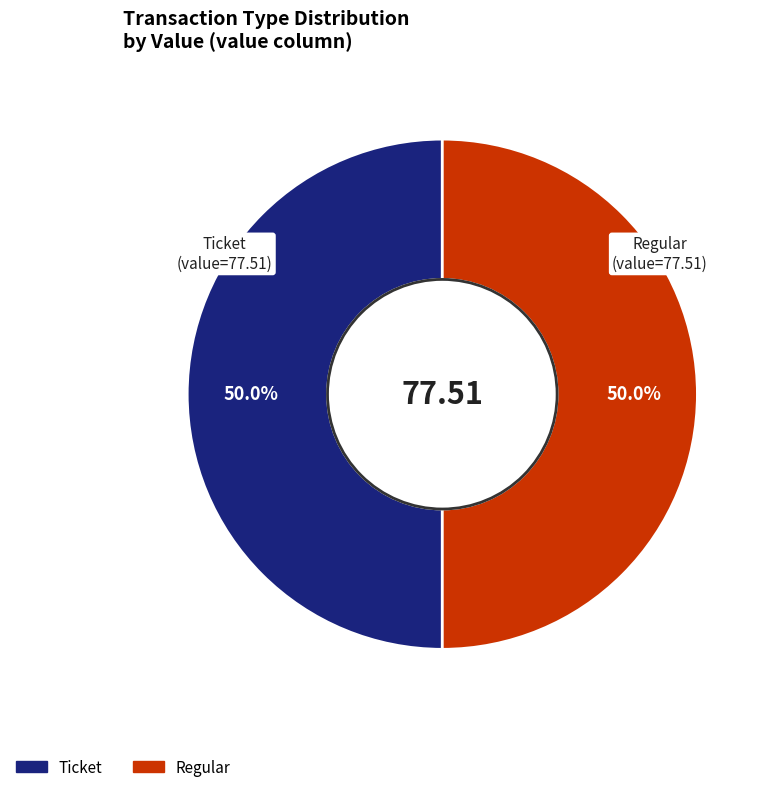

Approximately how many times larger is the value at Regular compared to Ticket?

1.0